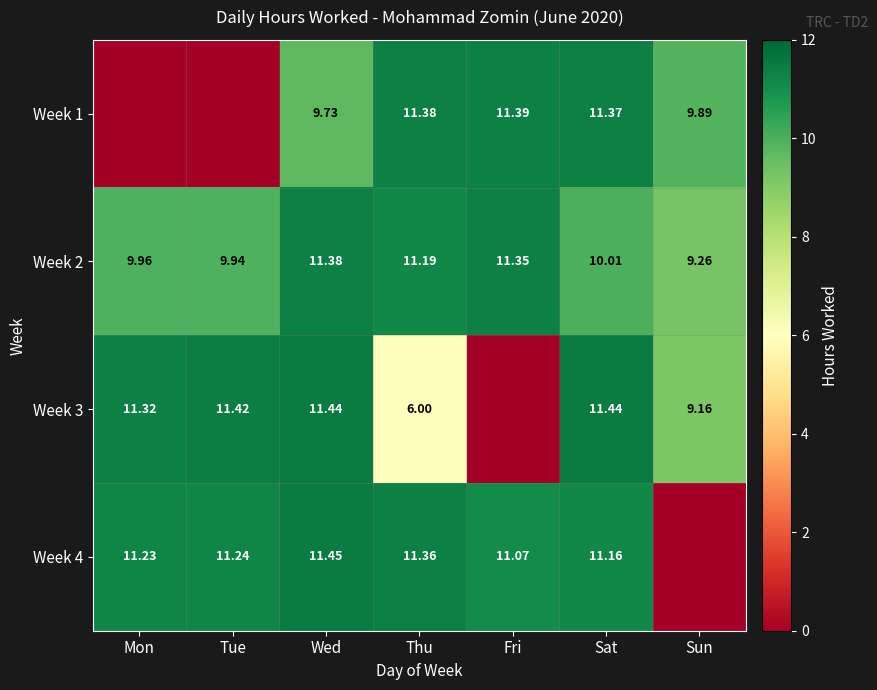

How many data points in Week 3 are above 11?

4